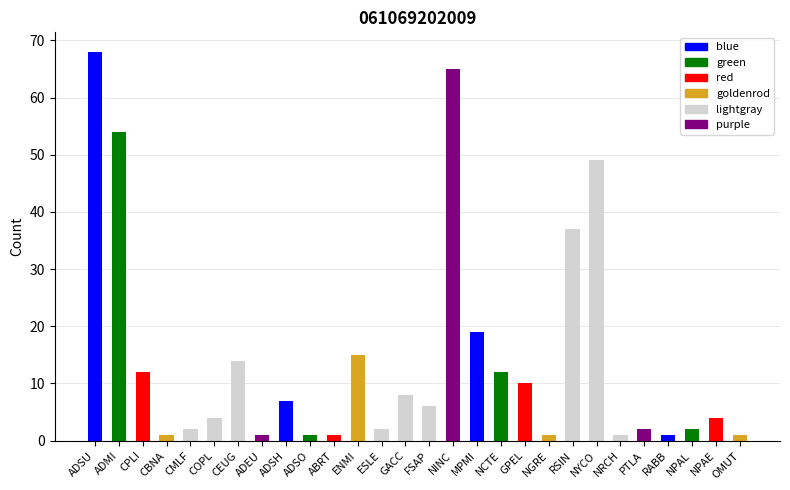

Approximately how many times larger is the value at COPL compared to CMLF?

2.0